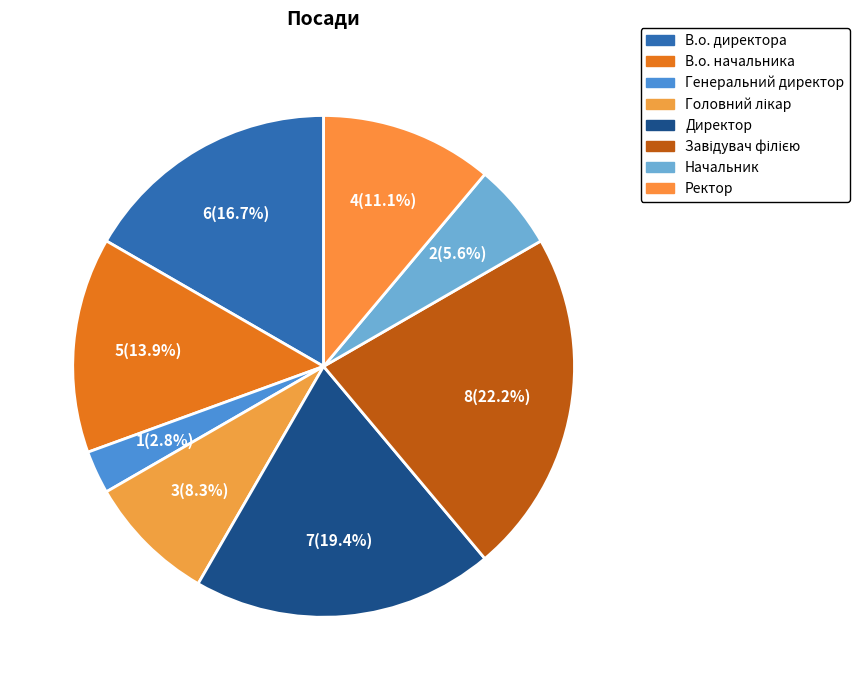

Rank the categories by value from lowest to highest.

Генеральний директор, Начальник, Головний лікар, Ректор, В.о. начальника, В.о. директора, Директор, Завідувач філією